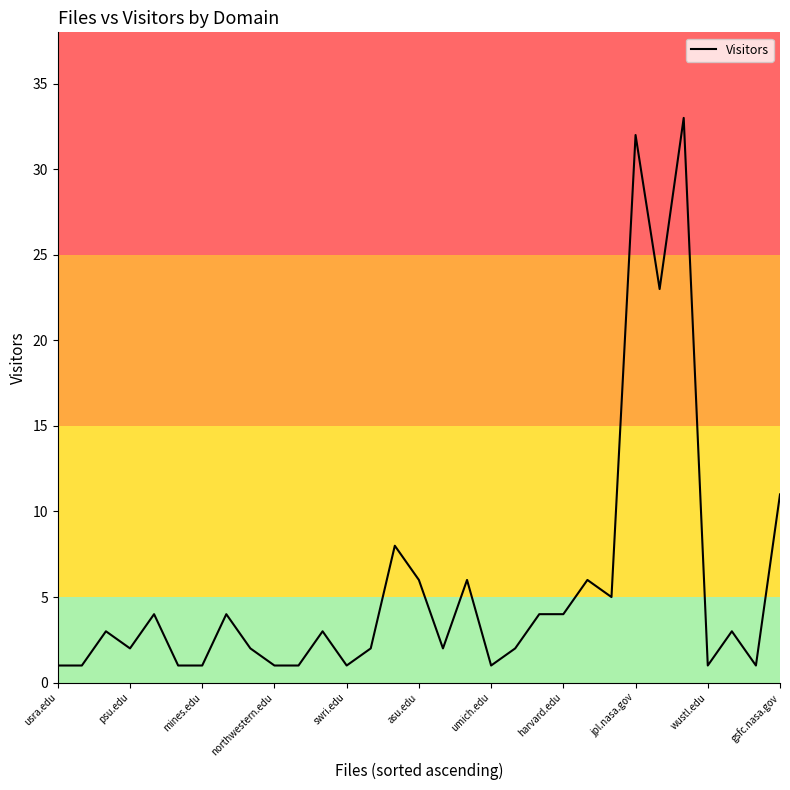

What is the maximum value shown in the chart?

33